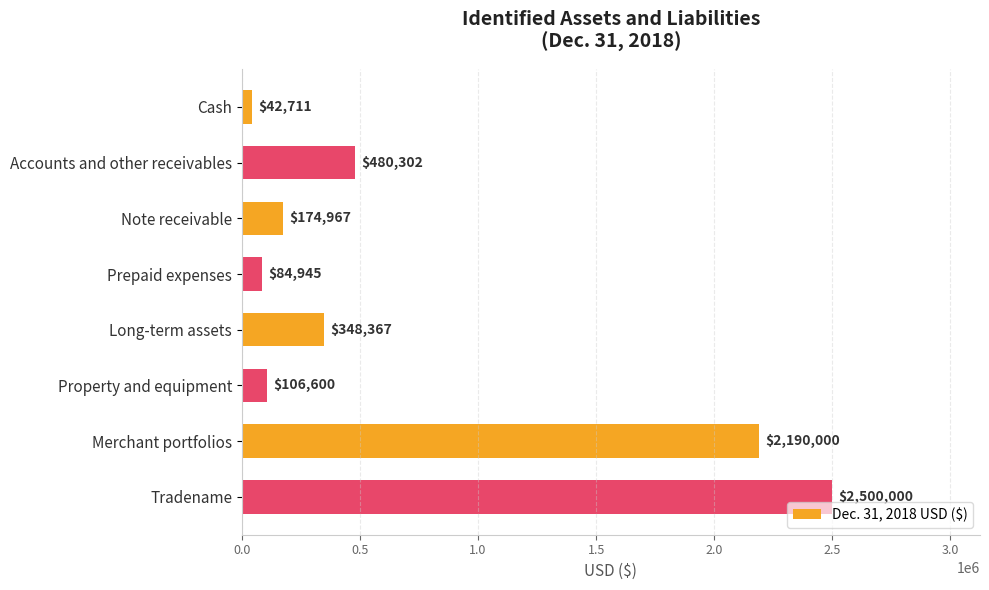

List the labels in order of value, largest first.

Tradename, Merchant portfolios, Accounts and other receivables, Long-term assets, Note receivable, Property and equipment, Prepaid expenses, Cash